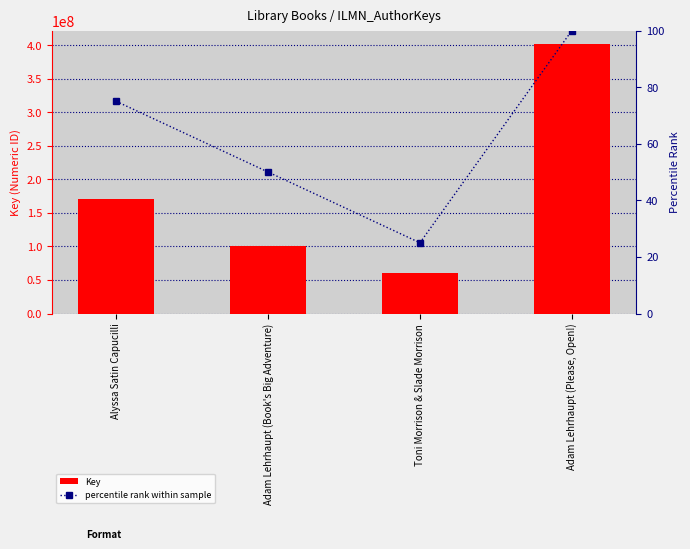

Is the value of Key at Alyssa Satin Capucilli greater than the value of percentile rank within sample at Toni Morrison & Slade Morrison?

Yes